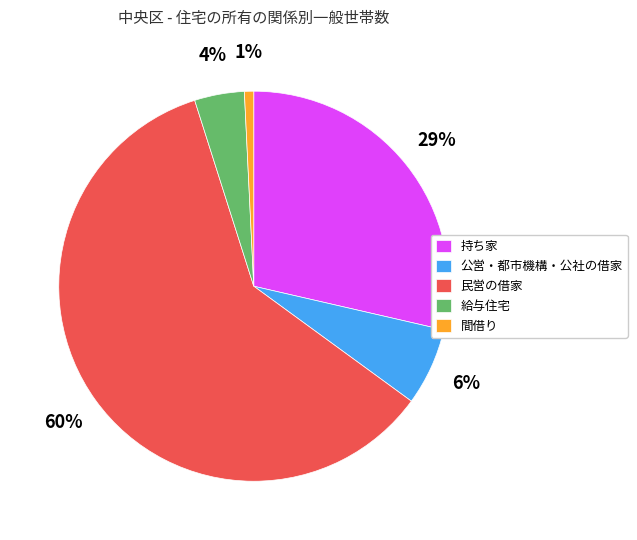

Which has a higher value, 民営の借家 or 公営・都市機構・公社の借家?

民営の借家